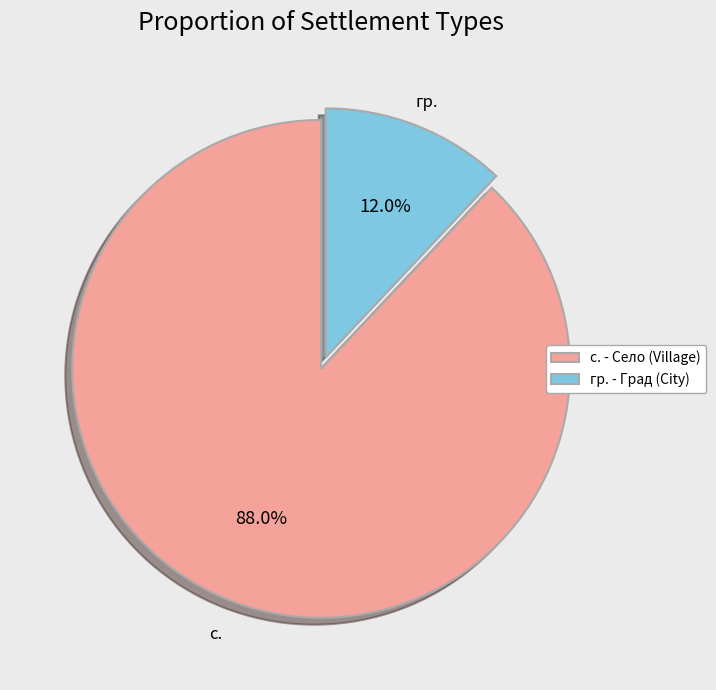

Rank the categories by value from lowest to highest.

гр. - Град (City), с. - Село (Village)